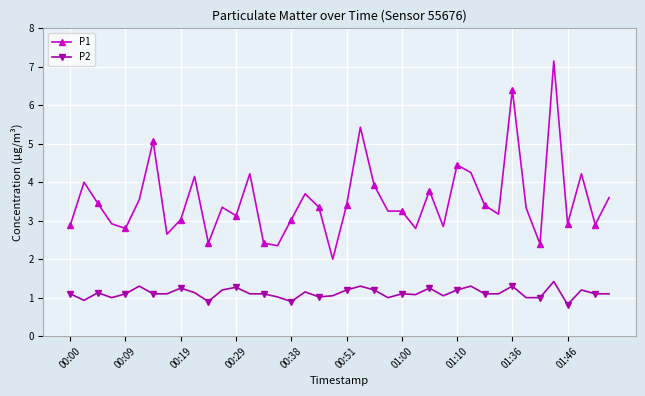

Which series has the largest total across all categories?

P1